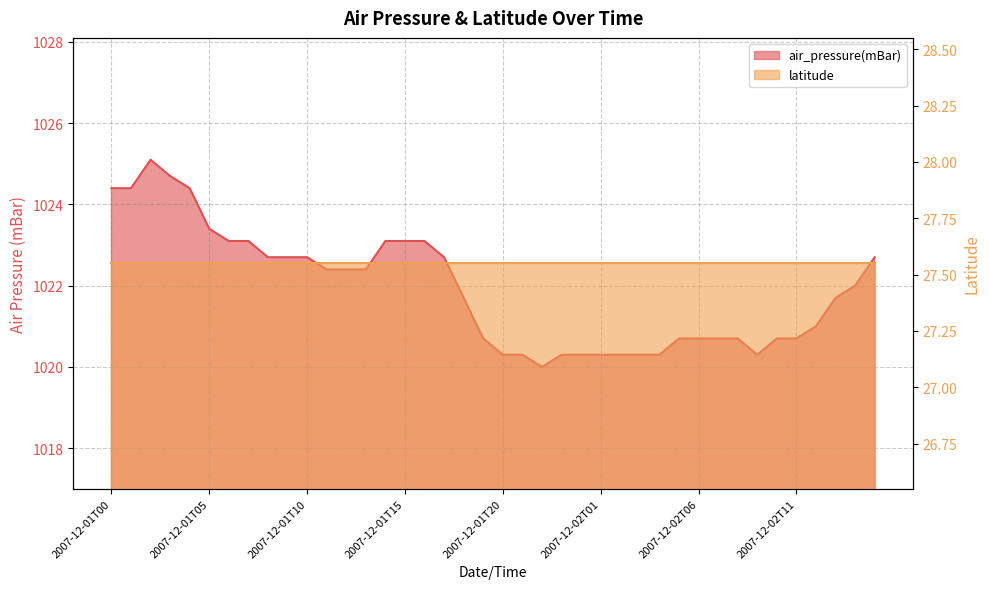

List the labels in order of value, largest first.

2007-12-01T02, 2007-12-01T03, 2007-12-01T00, 2007-12-01T01, 2007-12-01T04, 2007-12-01T05, 2007-12-01T06, 2007-12-01T07, 2007-12-01T14, 2007-12-01T15, 2007-12-01T16, 2007-12-01T08, 2007-12-01T09, 2007-12-01T10, 2007-12-01T17, 2007-12-02T15, 2007-12-01T11, 2007-12-01T12, 2007-12-01T13, 2007-12-02T14, 2007-12-01T18, 2007-12-02T13, 2007-12-02T12, 2007-12-01T19, 2007-12-02T05, 2007-12-02T06, 2007-12-02T07, 2007-12-02T08, 2007-12-02T10, 2007-12-02T11, 2007-12-01T20, 2007-12-01T21, 2007-12-01T23, 2007-12-02T00, 2007-12-02T01, 2007-12-02T02, 2007-12-02T03, 2007-12-02T04, 2007-12-02T09, 2007-12-01T22